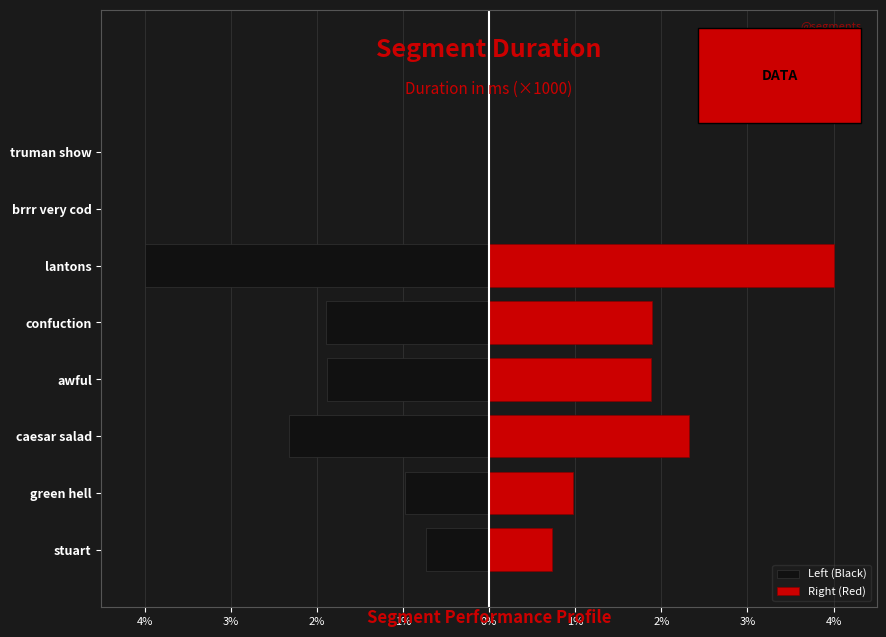

Which series has the largest total across all categories?

Right (Red)